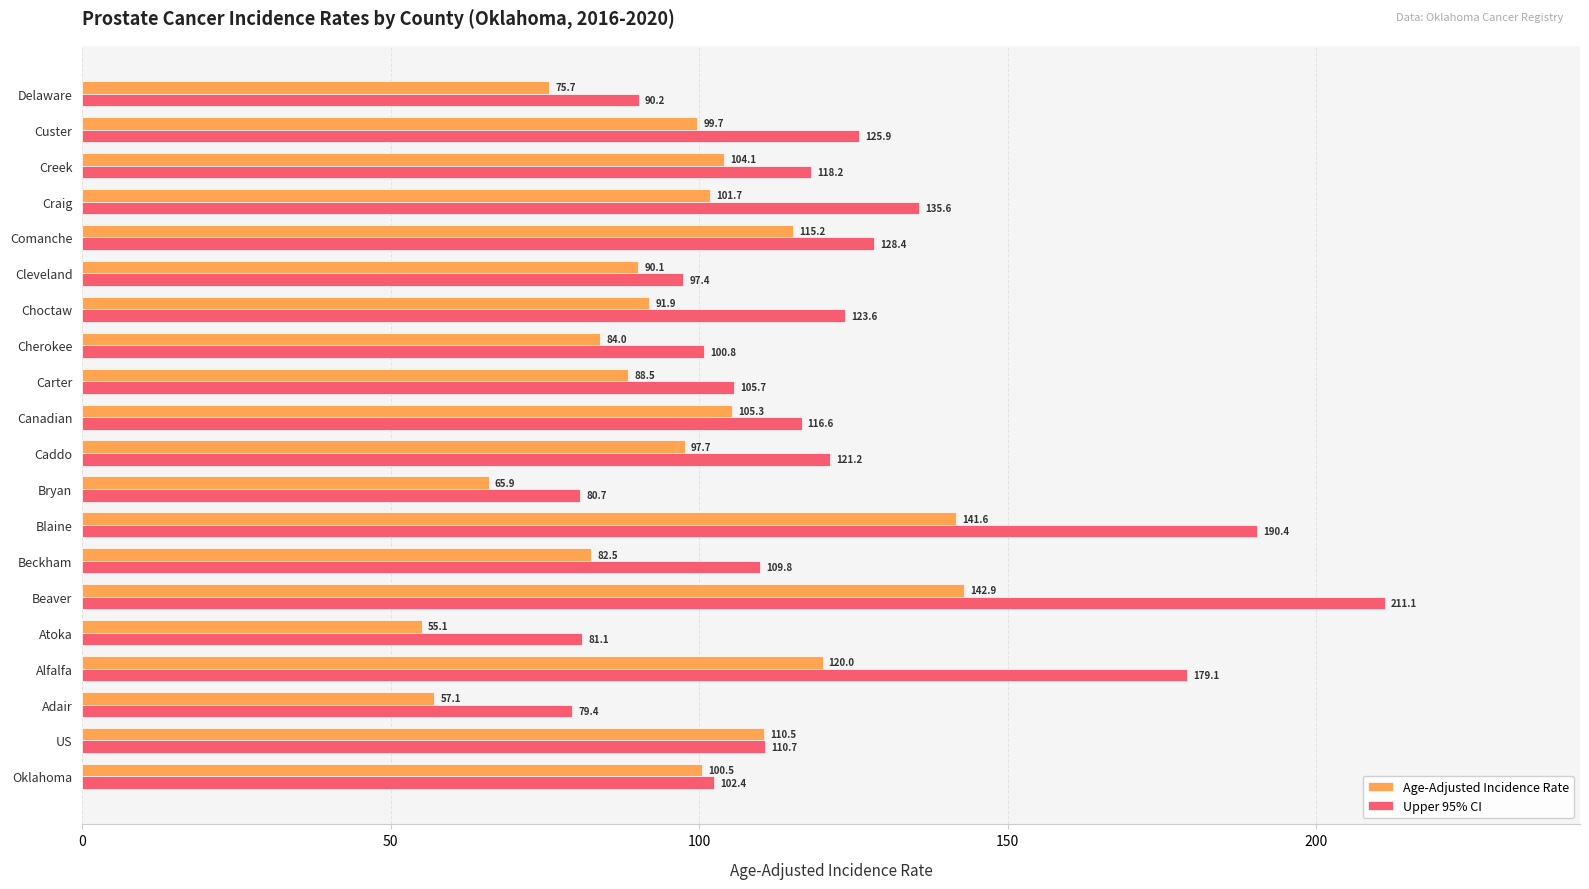

The Age-Adjusted Incidence Rate series shows 100.5 at Oklahoma. True or false?

True